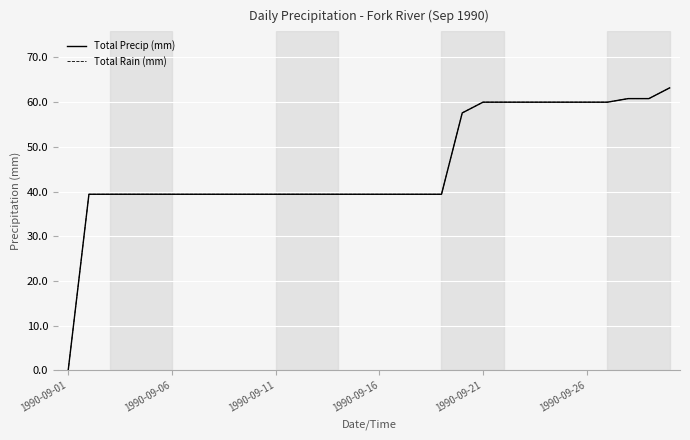

List the series in order of their peak value, lowest first.

Total Precip (mm), Total Rain (mm)